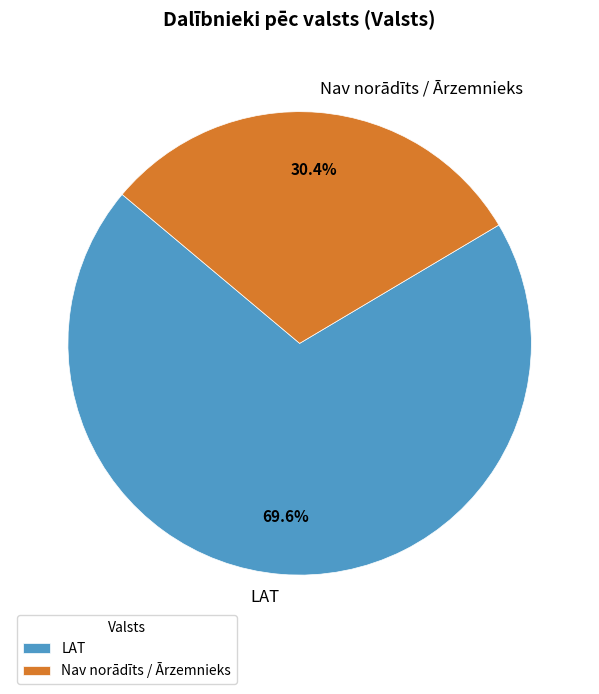

What portion of the pie excludes LAT?

30.4%